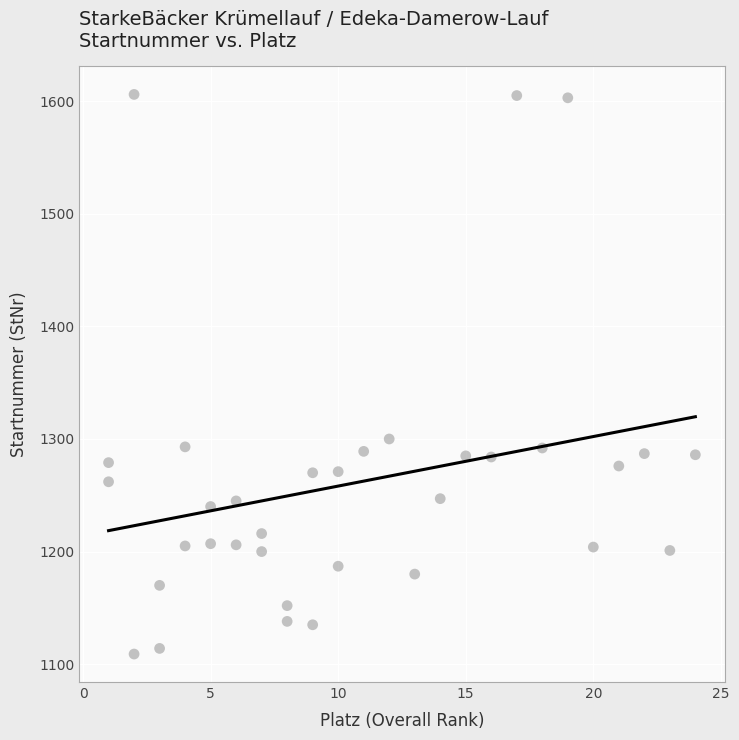

What is the range of Y values (max minus min)?

497